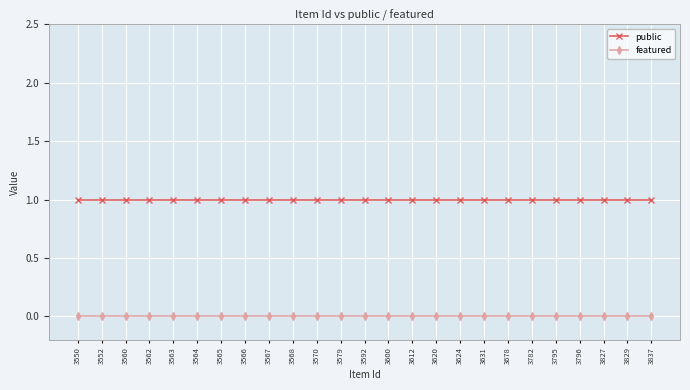

Rank the series at 3560 from highest to lowest value.

public, featured